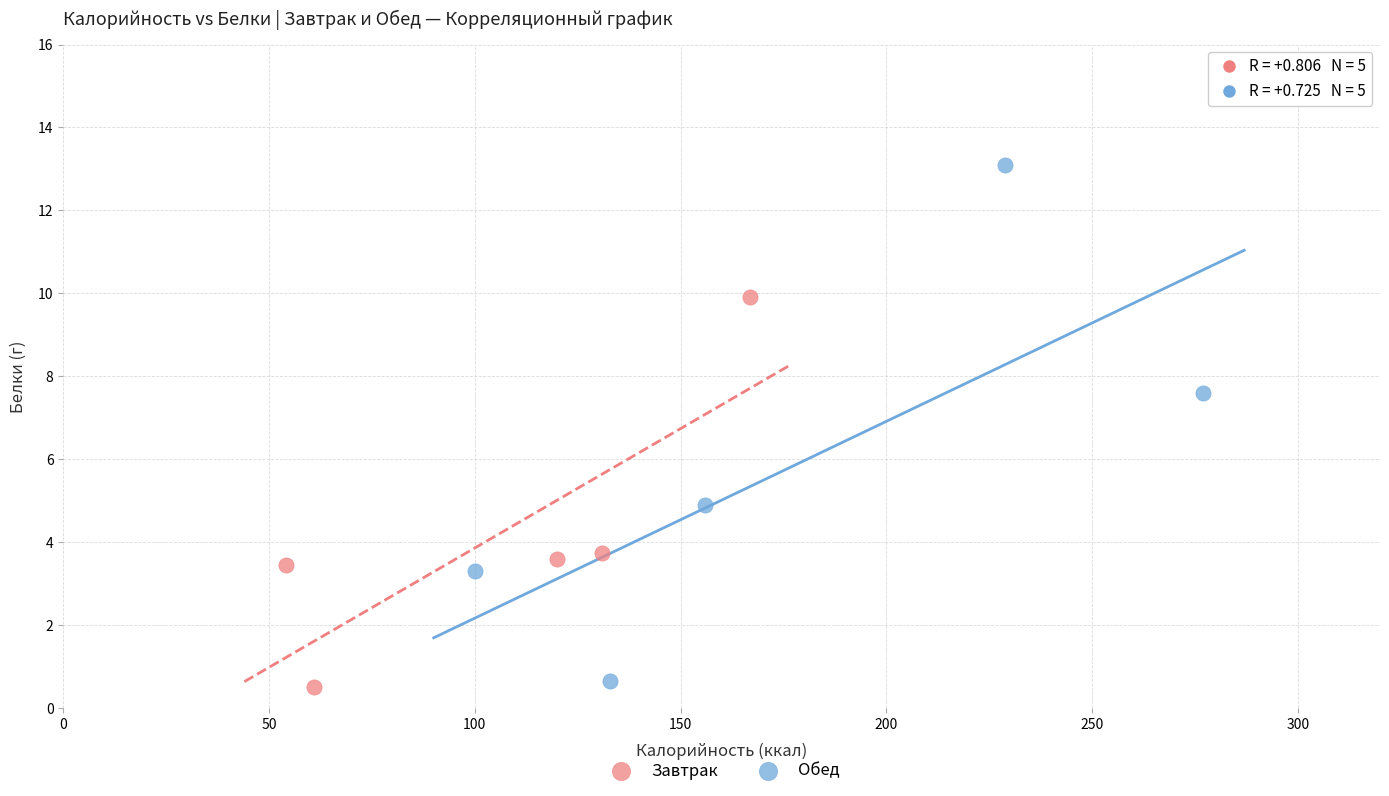

Which series reaches the minimum Y coordinate?

Завтрак